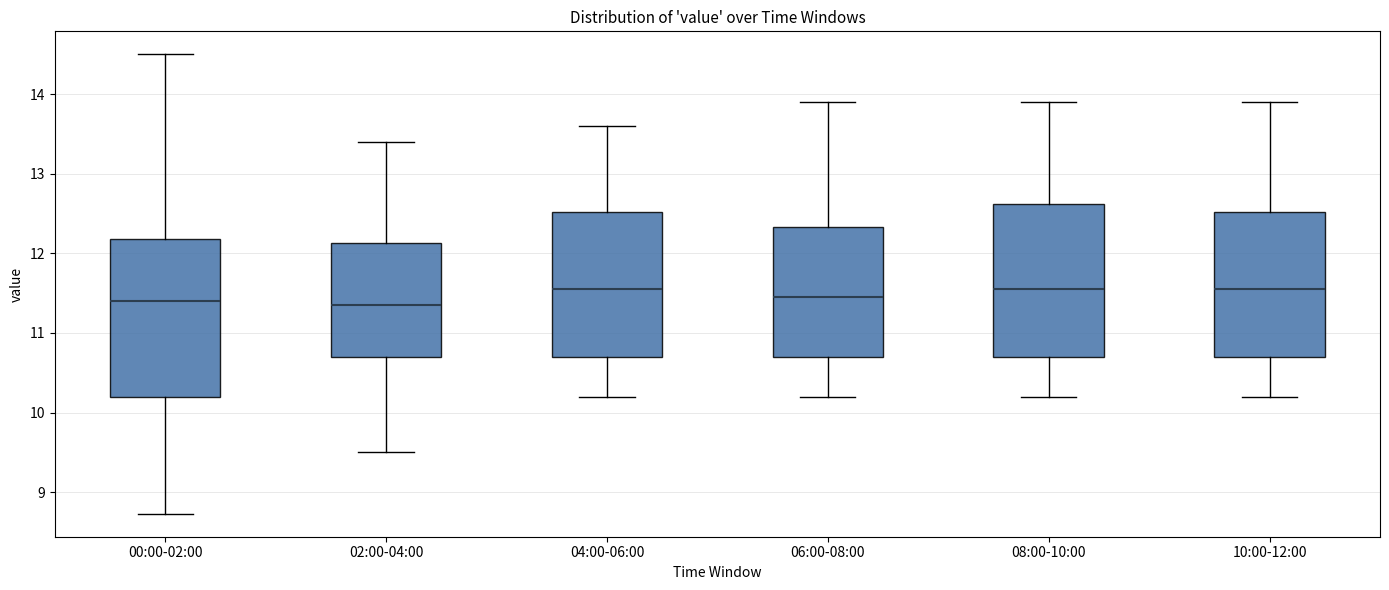

Reading left to right, read every box against the y-axis: the position of its median line, the range the box covers, and the ends of its whiskers. The values are not printed on the chart, so give them approximately, as read against the axis.

00:00-02:00: median 11.4, box 10.2 to 12.2, whiskers 8.7 to 14.5
02:00-04:00: median 11.4, box 10.7 to 12.1, whiskers 9.5 to 13.4
04:00-06:00: median 11.6, box 10.7 to 12.5, whiskers 10.2 to 13.6
06:00-08:00: median 11.5, box 10.7 to 12.3, whiskers 10.2 to 13.9
08:00-10:00: median 11.6, box 10.7 to 12.6, whiskers 10.2 to 13.9
10:00-12:00: median 11.6, box 10.7 to 12.5, whiskers 10.2 to 13.9